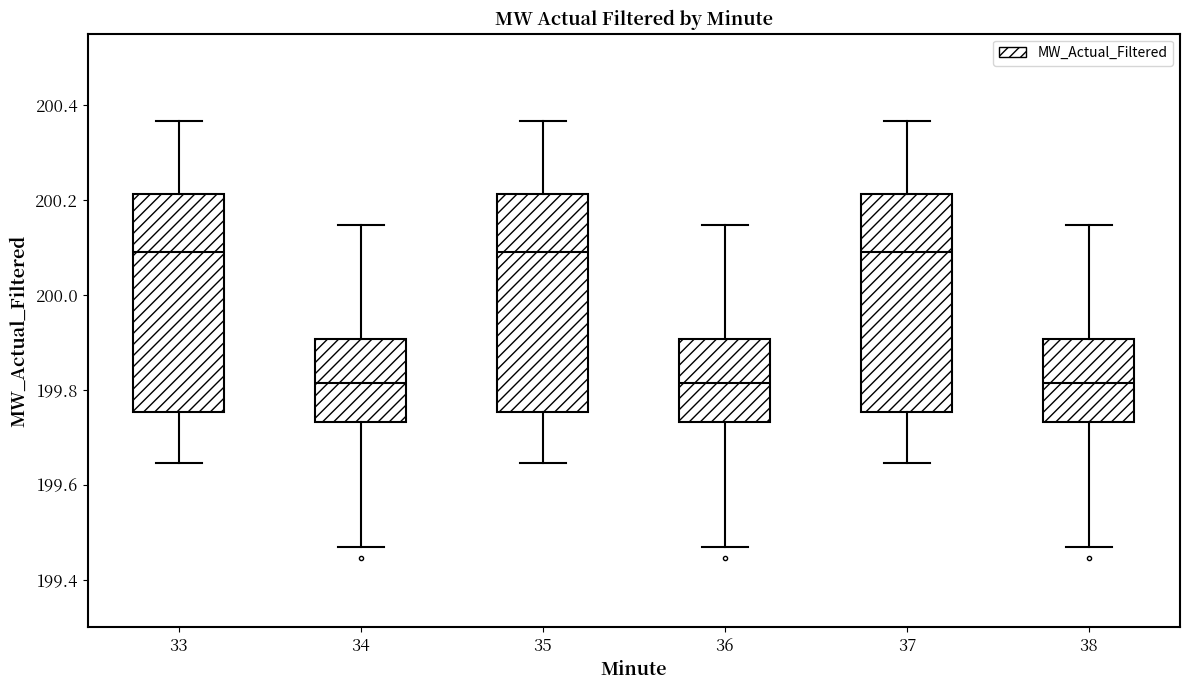

Reading left to right, read every box against the y-axis: the position of its median line, the range the box covers, and the ends of its whiskers. The values are not printed on the chart, so give them approximately, as read against the axis.

33: median 200.10, box 199.76 to 200.22, whiskers 199.64 to 200.36
34: median 199.82, box 199.74 to 199.90, whiskers 199.46 to 200.14
35: median 200.10, box 199.76 to 200.22, whiskers 199.64 to 200.36
36: median 199.82, box 199.74 to 199.90, whiskers 199.46 to 200.14
37: median 200.10, box 199.76 to 200.22, whiskers 199.64 to 200.36
38: median 199.82, box 199.74 to 199.90, whiskers 199.46 to 200.14